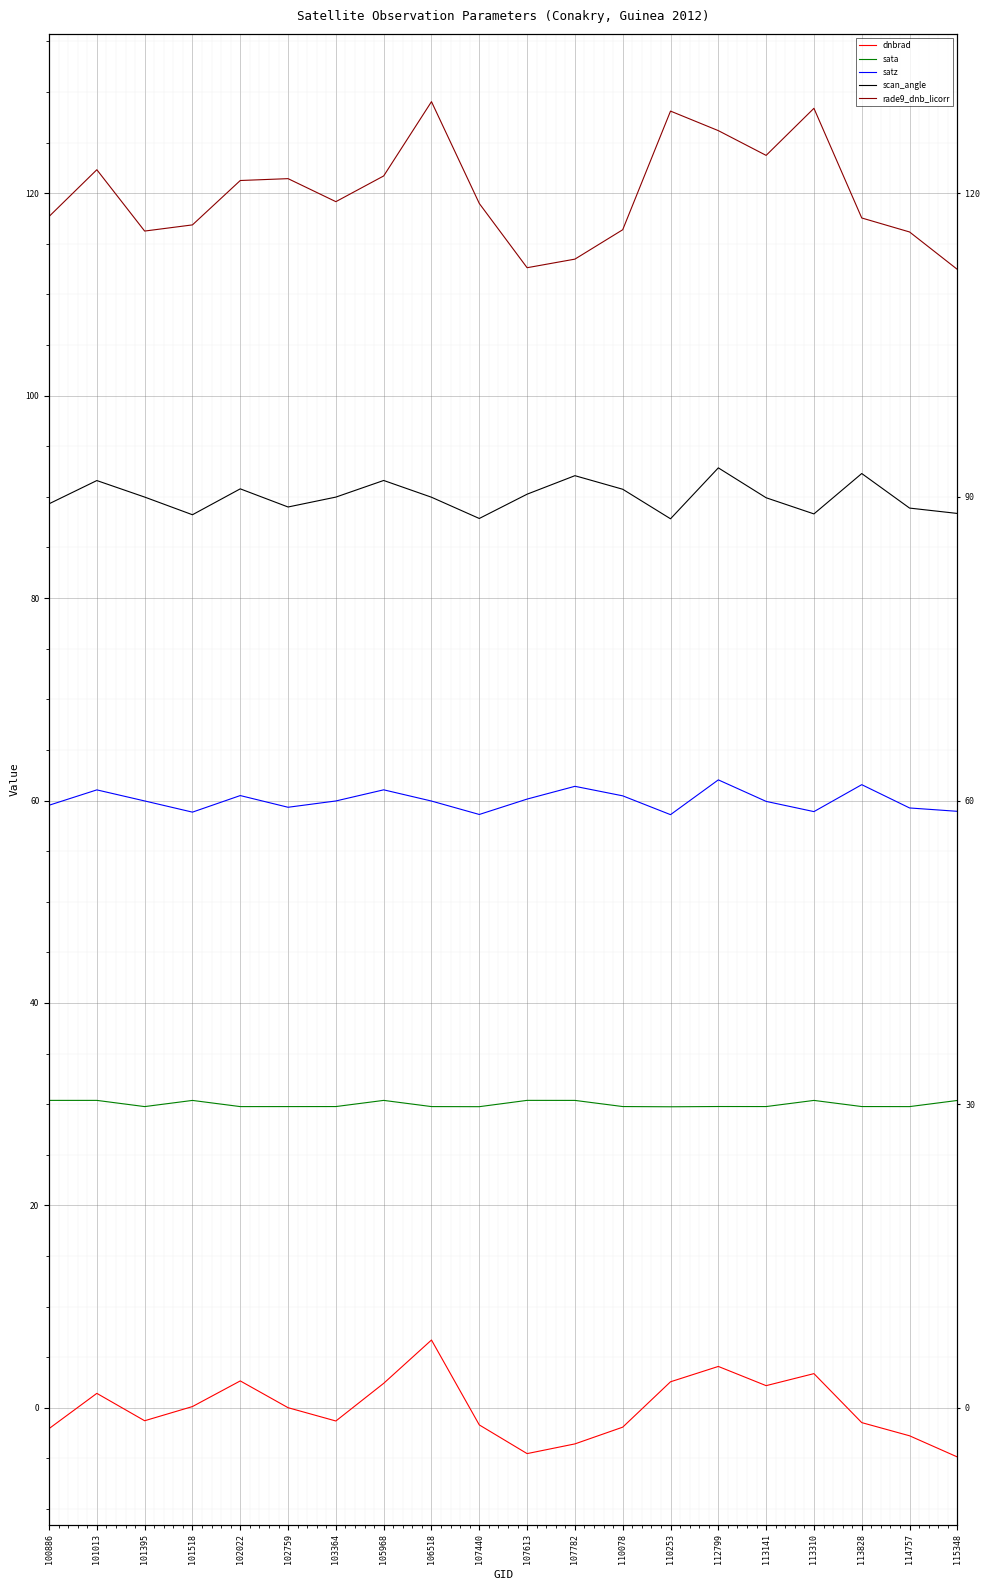

What is the difference between the scan_angle values at 112799 and 100886?

3.6